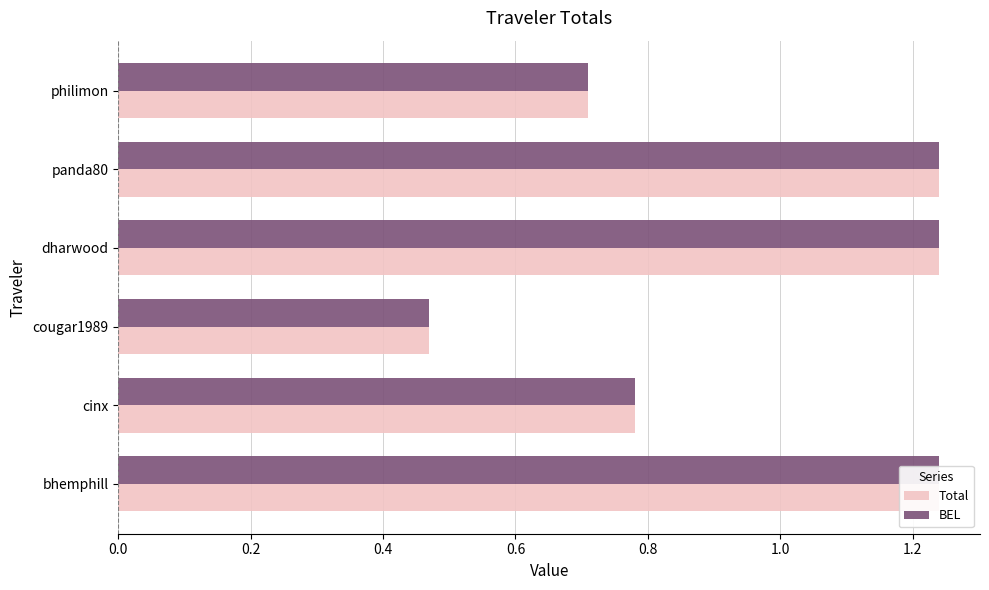

How many data points in BEL are less than 1?

3